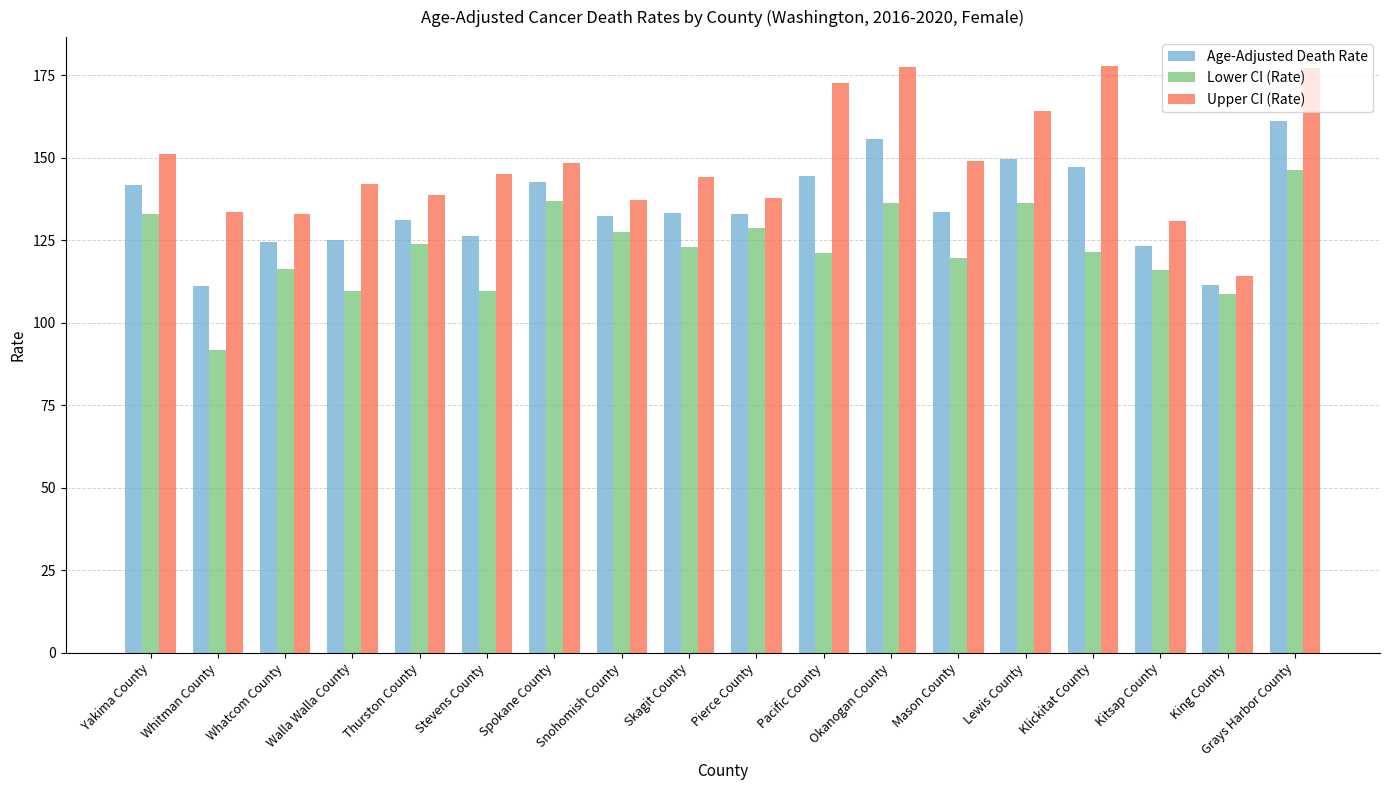

How many series are shown in this chart?

3